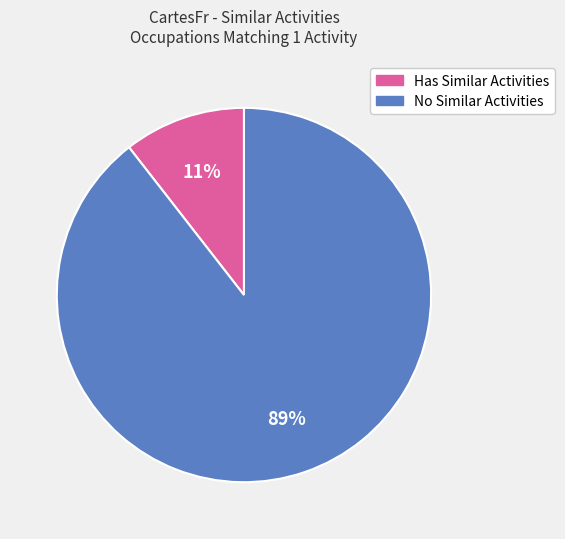

Does any single category account for the majority?

Yes